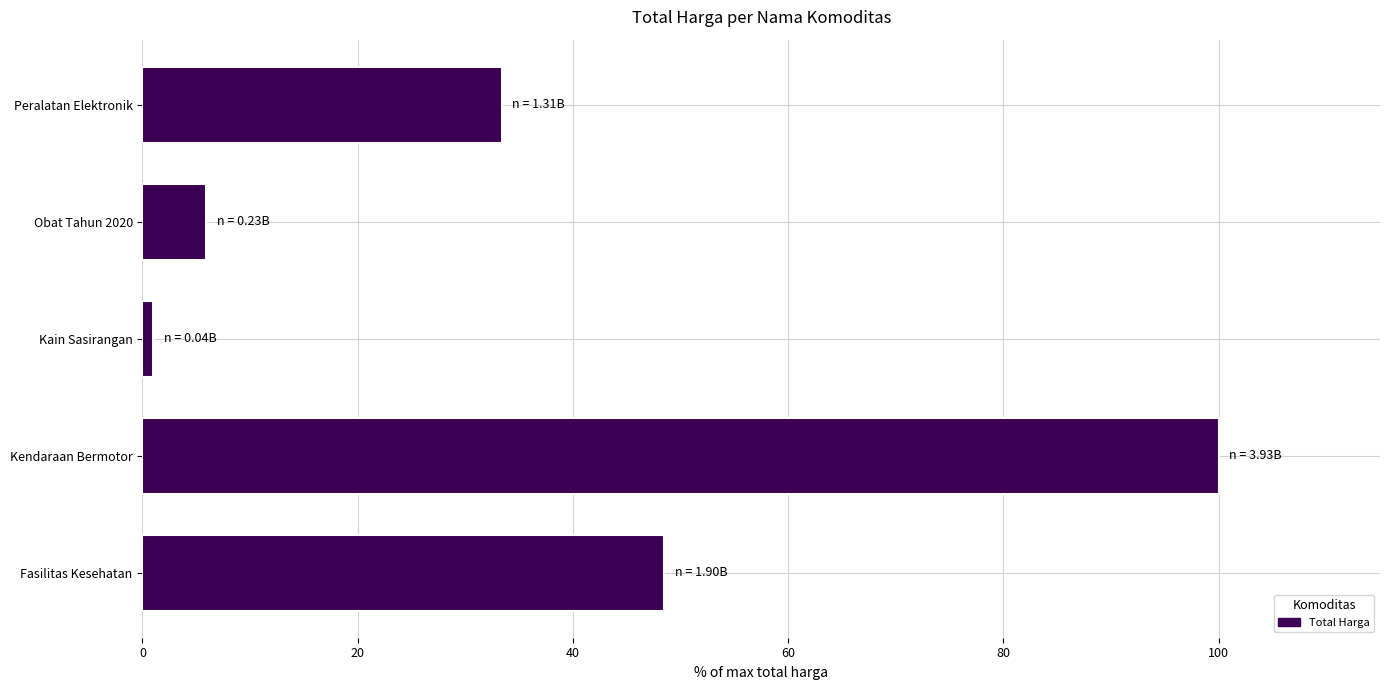

Reading bottom to top, list all the values displayed in this chart.

Fasilitas Kesehatan=48.4	Kendaraan Bermotor=100.0	Kain Sasirangan=1.0	Obat Tahun 2020=5.9	Peralatan Elektronik=33.4